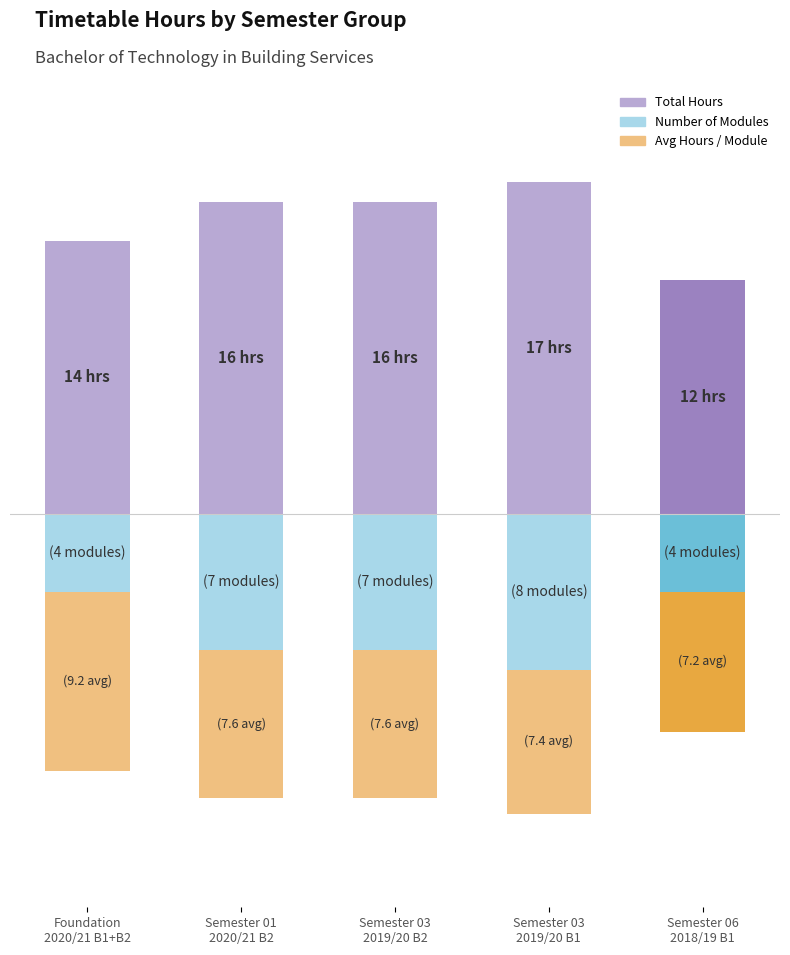

Which category has the highest value across all series?

Semester 03
2019/20 B1